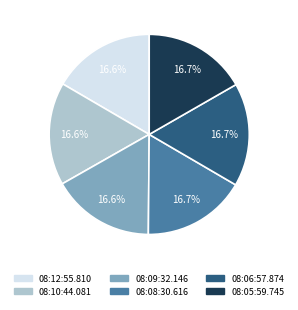

Approximately how many times larger is the value at 08:08:30.616 compared to 08:12:55.810?

1.0